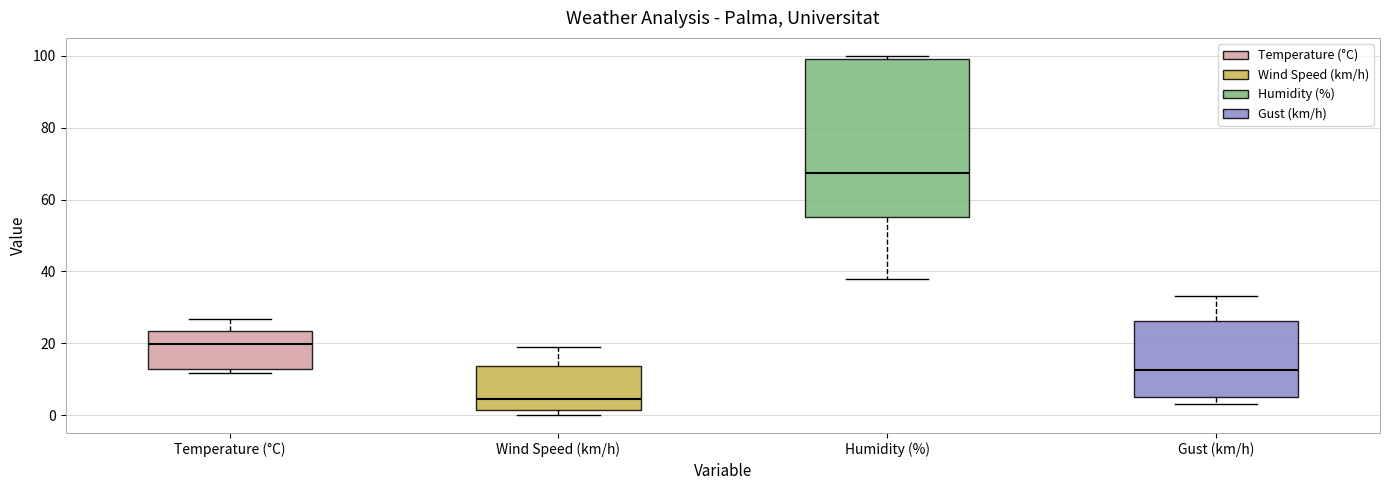

Where is the lower edge of the box for Gust (km/h) on the y-axis? The values are not printed on the chart, so give them approximately, as read against the axis.

6